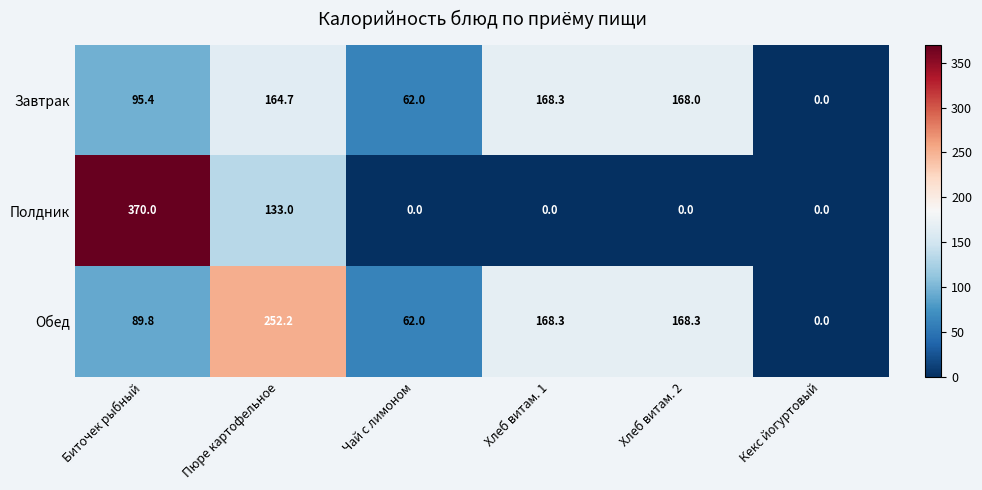

Rank the series by their average value, from lowest to highest.

Полдник, Завтрак, Обед